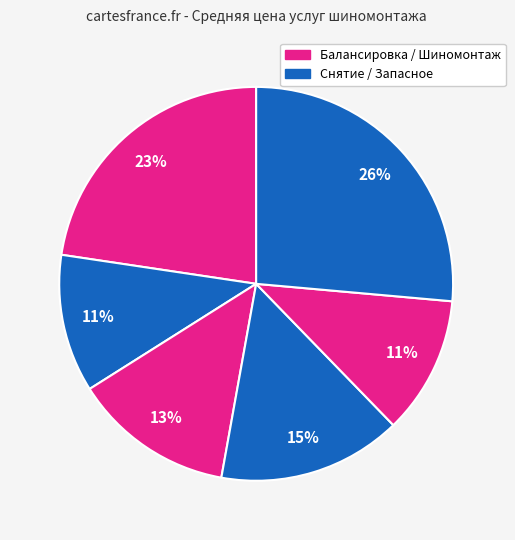

Is there a majority slice in this chart?

No